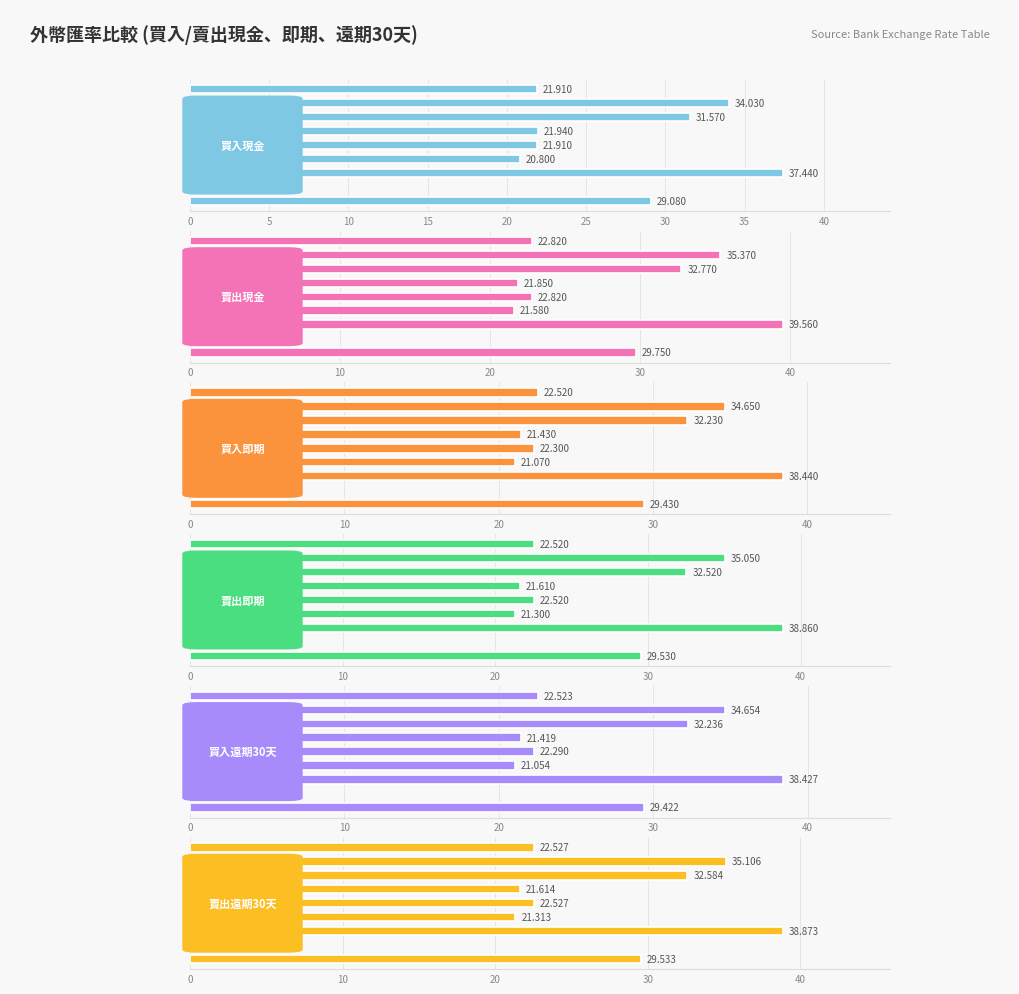

True or false: 買入遠期30天 has a value of 38.4 at 10.

True